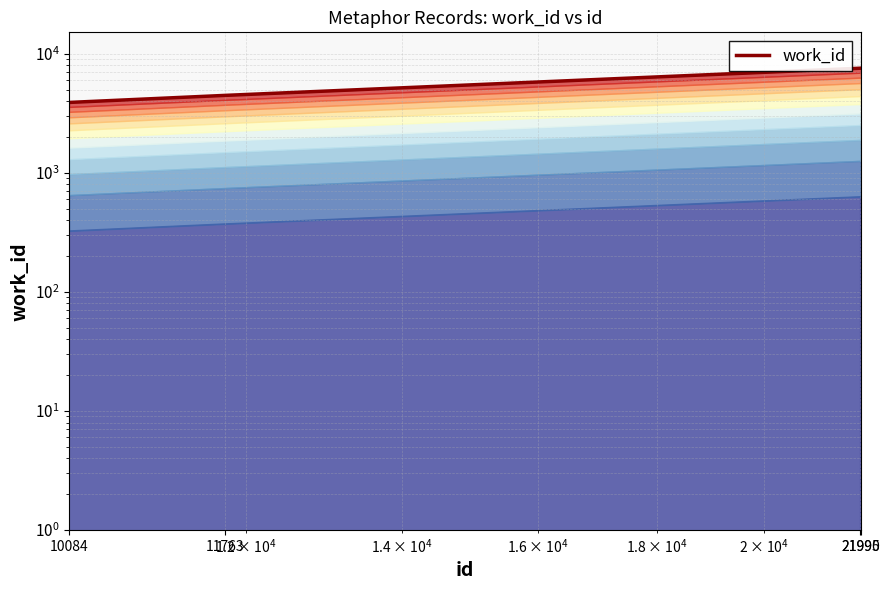

At which label is the value closest to 5730?

11763